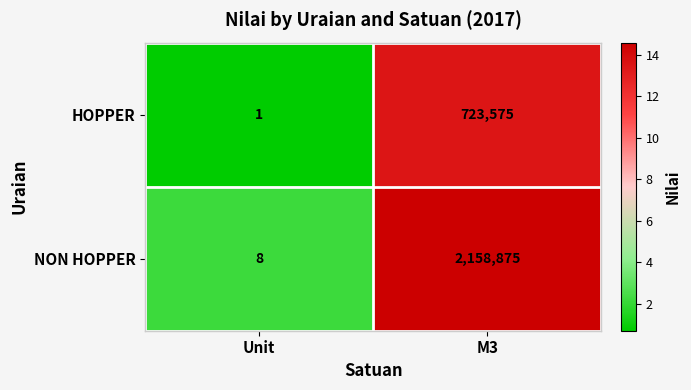

Is it true that HOPPER equals 993153 at M3?

False